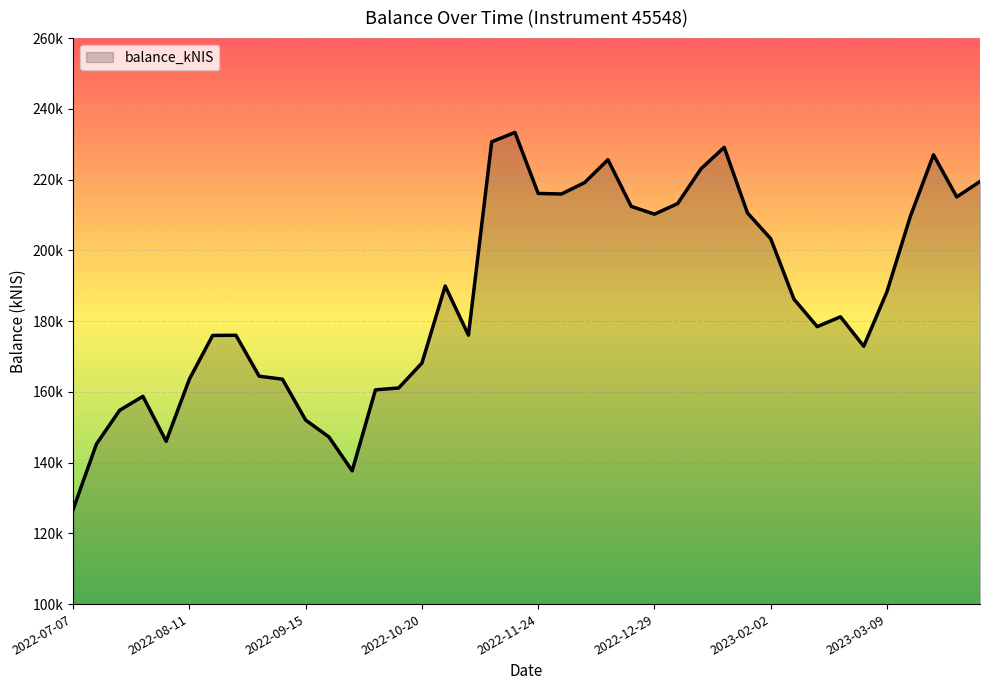

What is the maximum value shown in the chart?

233327.2